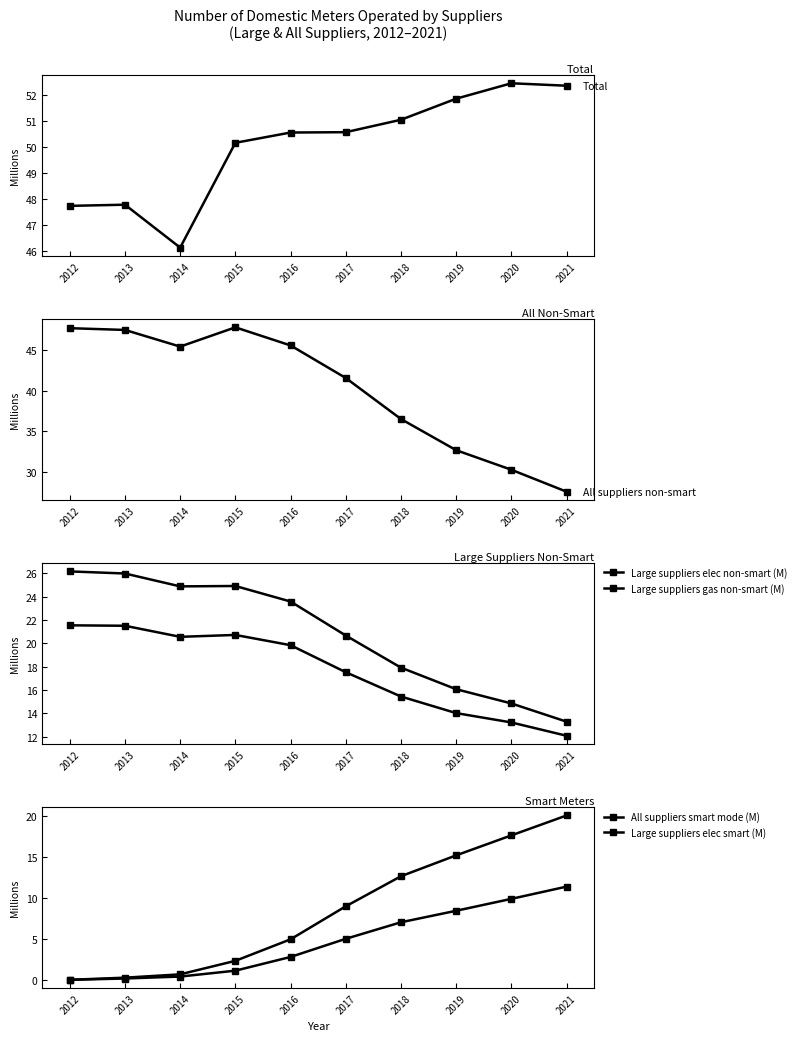

True or false: All suppliers smart mode (M) and Large suppliers elec non-smart (M) cross at least once.

True